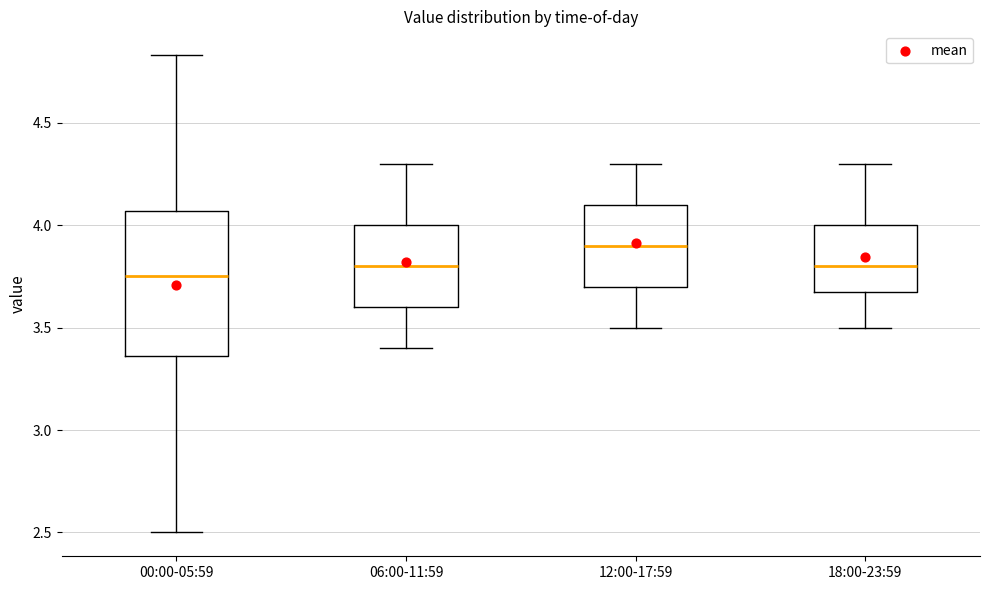

Where does the median line of the box for 06:00-11:59 sit on the y-axis? The values are not printed on the chart, so give them approximately, as read against the axis.

3.80